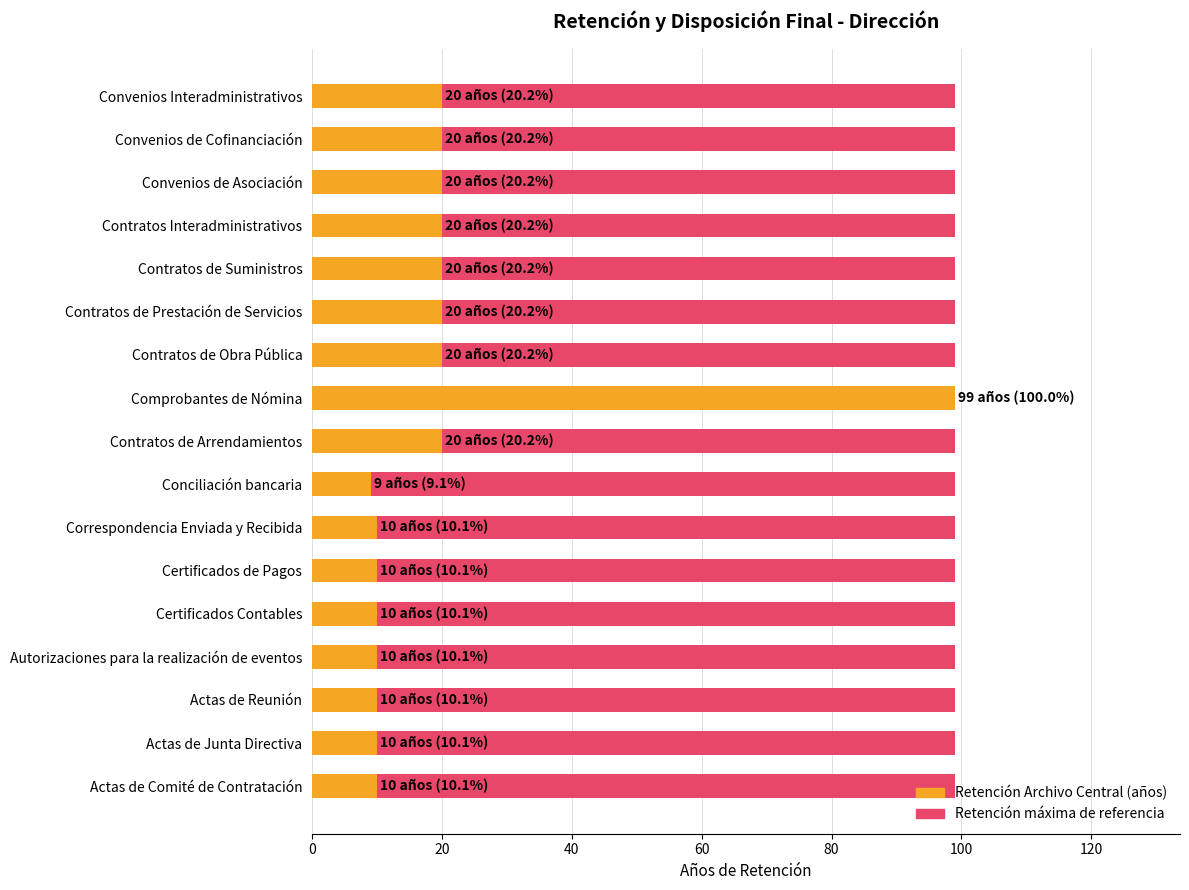

Is it true that Máxima retención (referencia) equals 1.0 at 9?

False